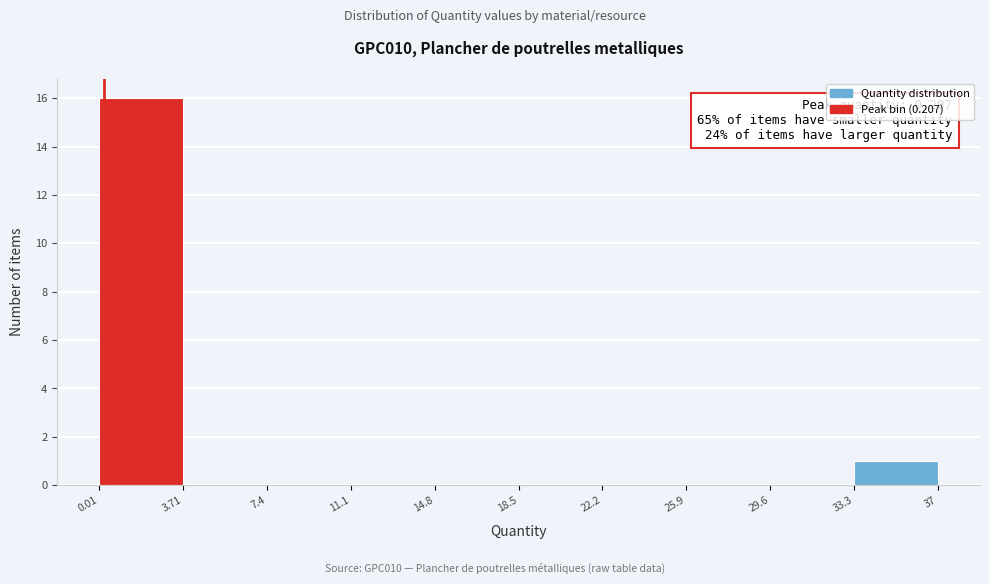

Which range on the x-axis has the tallest bar?

0.01 to 3.71